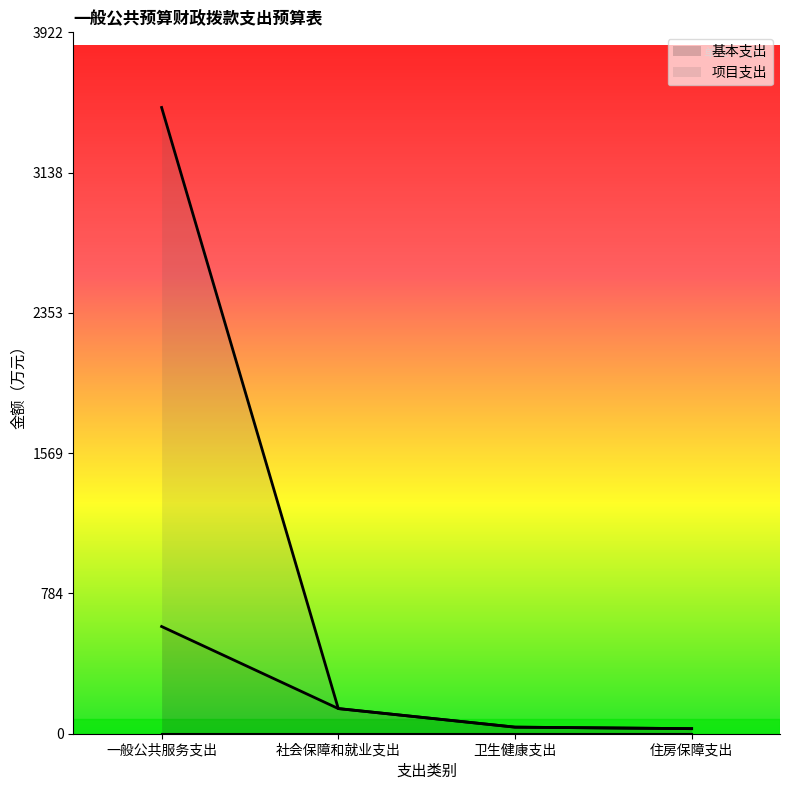

True or false: 项目支出 has a value of 250.9 at 社会保障和就业支出.

False